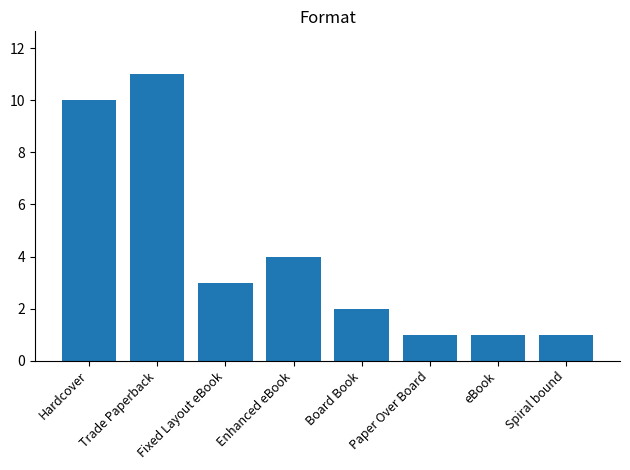

Does the chart contain any negative values?

No